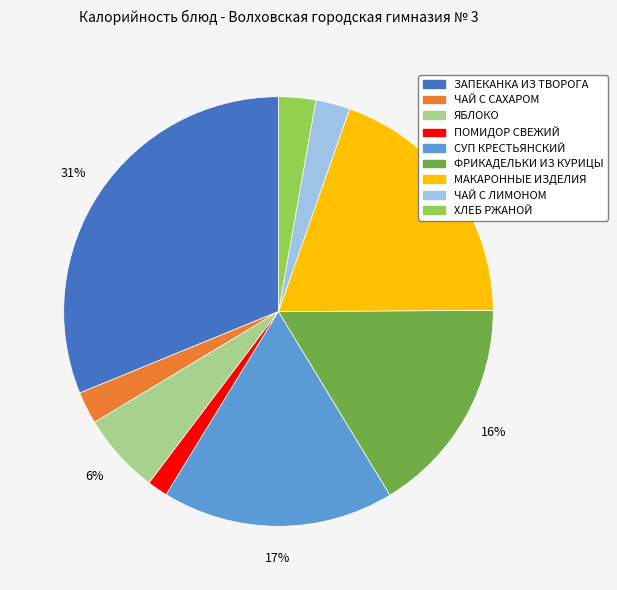

Combined, do ЧАЙ С САХАРОМ and ЧАЙ С ЛИМОНОМ account for over 50%?

No